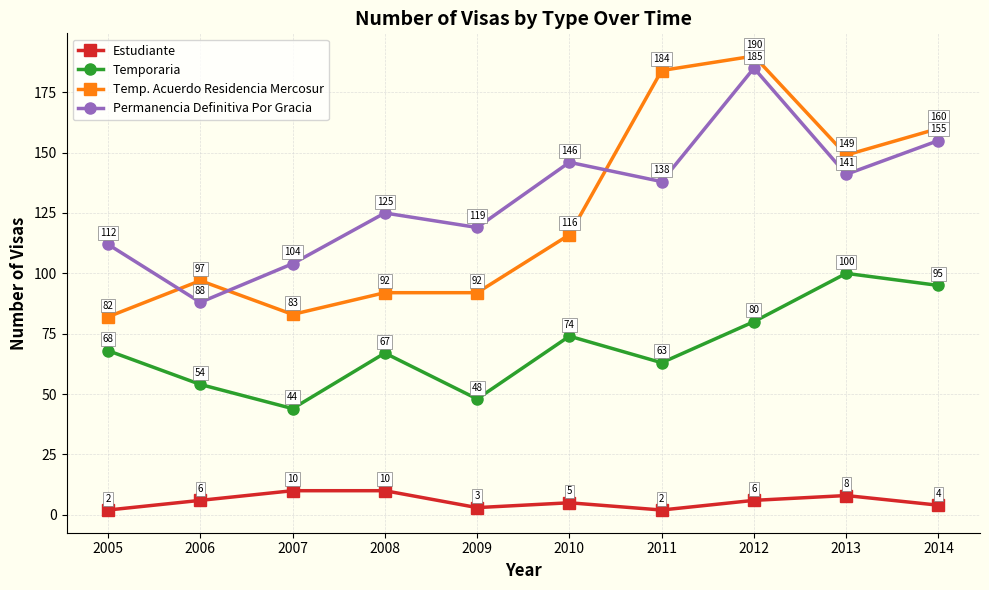

What is the value of the Permanencia Definitiva Por Gracia point at the 7th from the left?

138